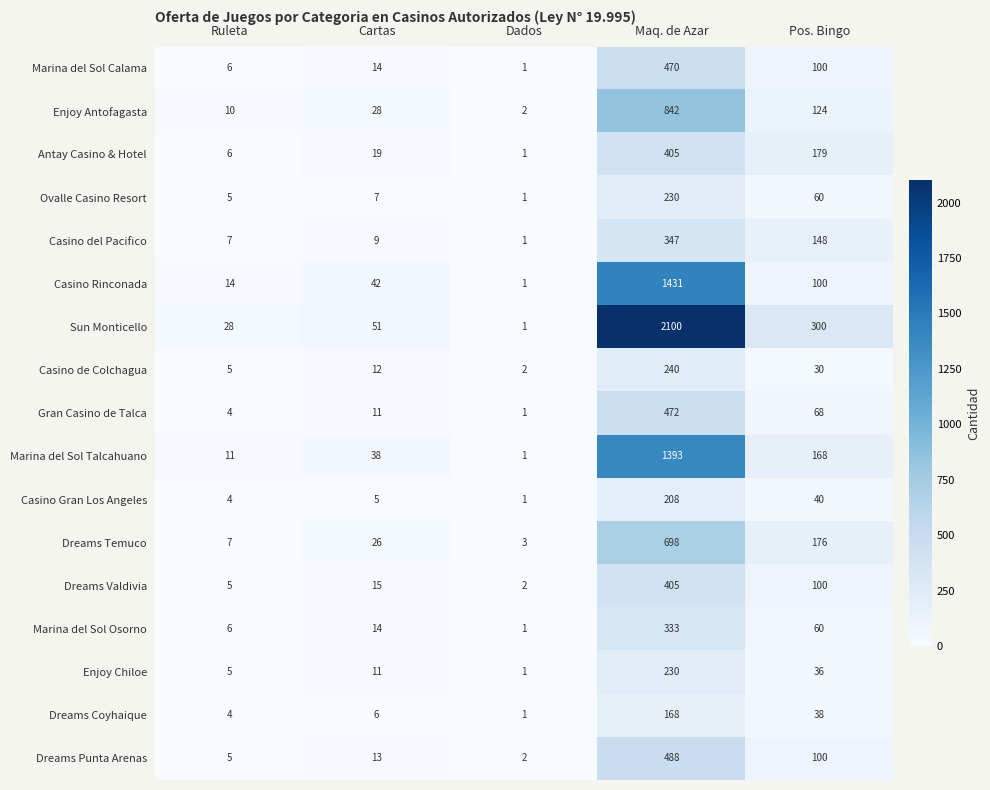

What value does the Marina del Sol Talcahuano series have at Cartas, to the nearest 50?

50